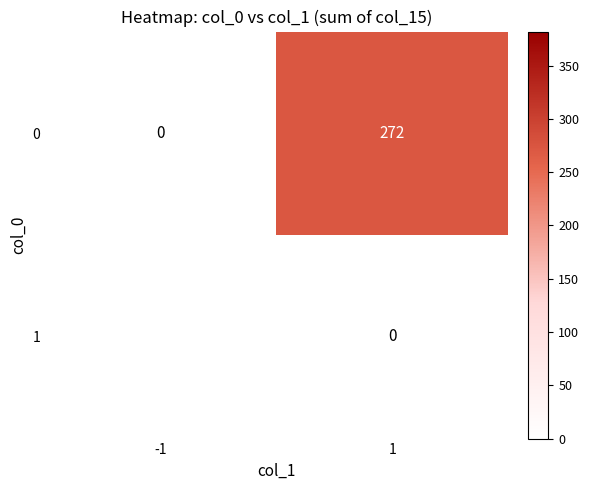

Reading left to right, what are all the values shown in this chart?

0: -1=0	1=272
1: -1=-382	1=0